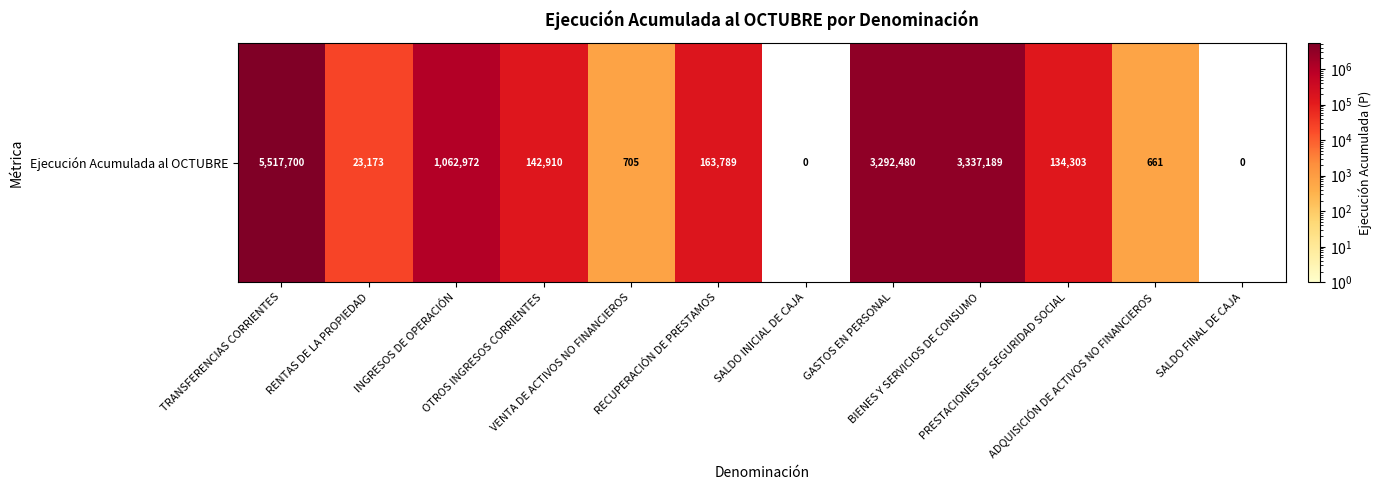

What is the change in value from OTROS INGRESOS CORRIENTES to SALDO FINAL DE CAJA?

-142910